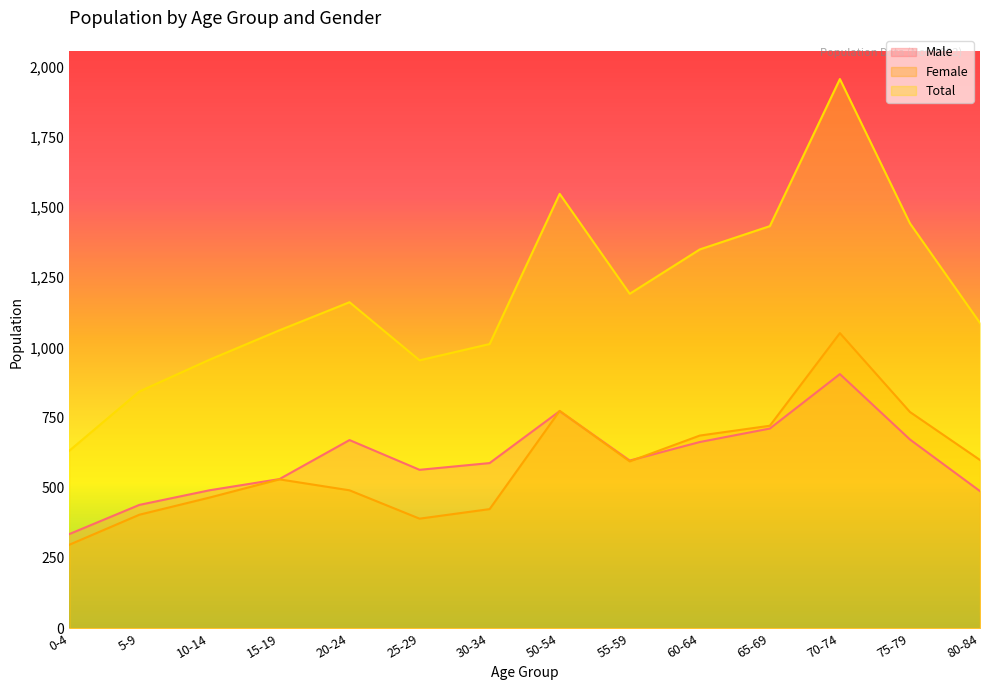

The Total series shows 632 at 0-4. True or false?

True